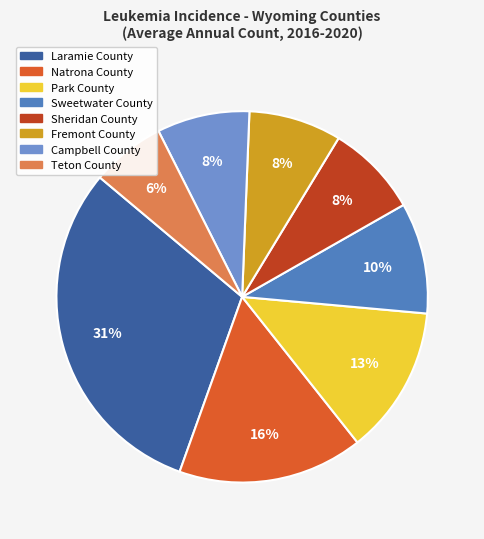

Approximately how many times larger is the value at Park County compared to Fremont County?

1.6